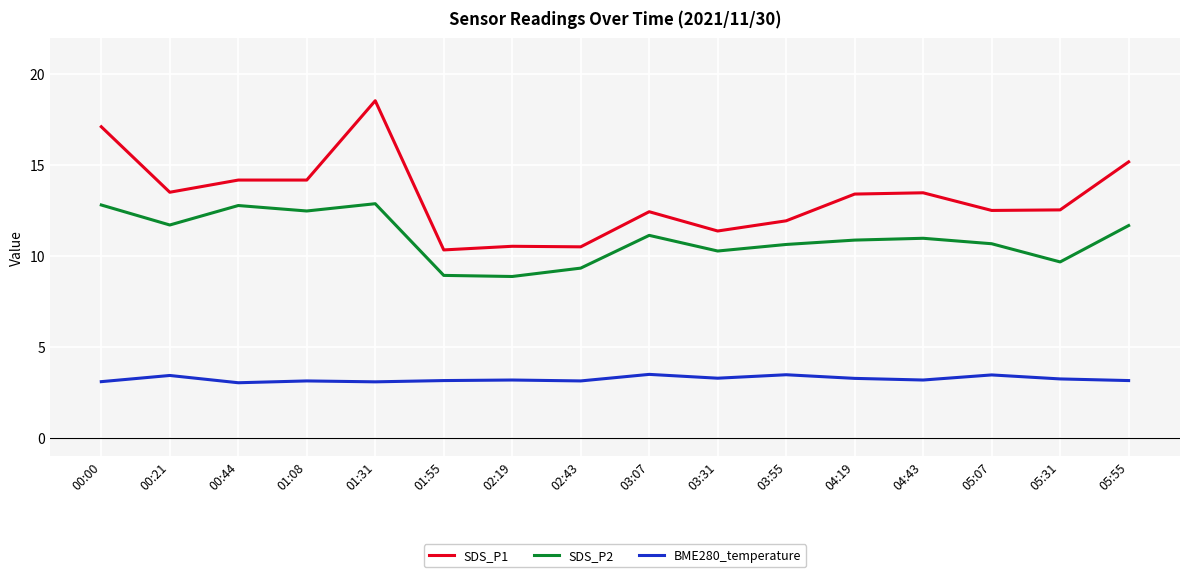

Is the value of SDS_P2 at 05:31 greater than the value of SDS_P1 at 05:55?

No